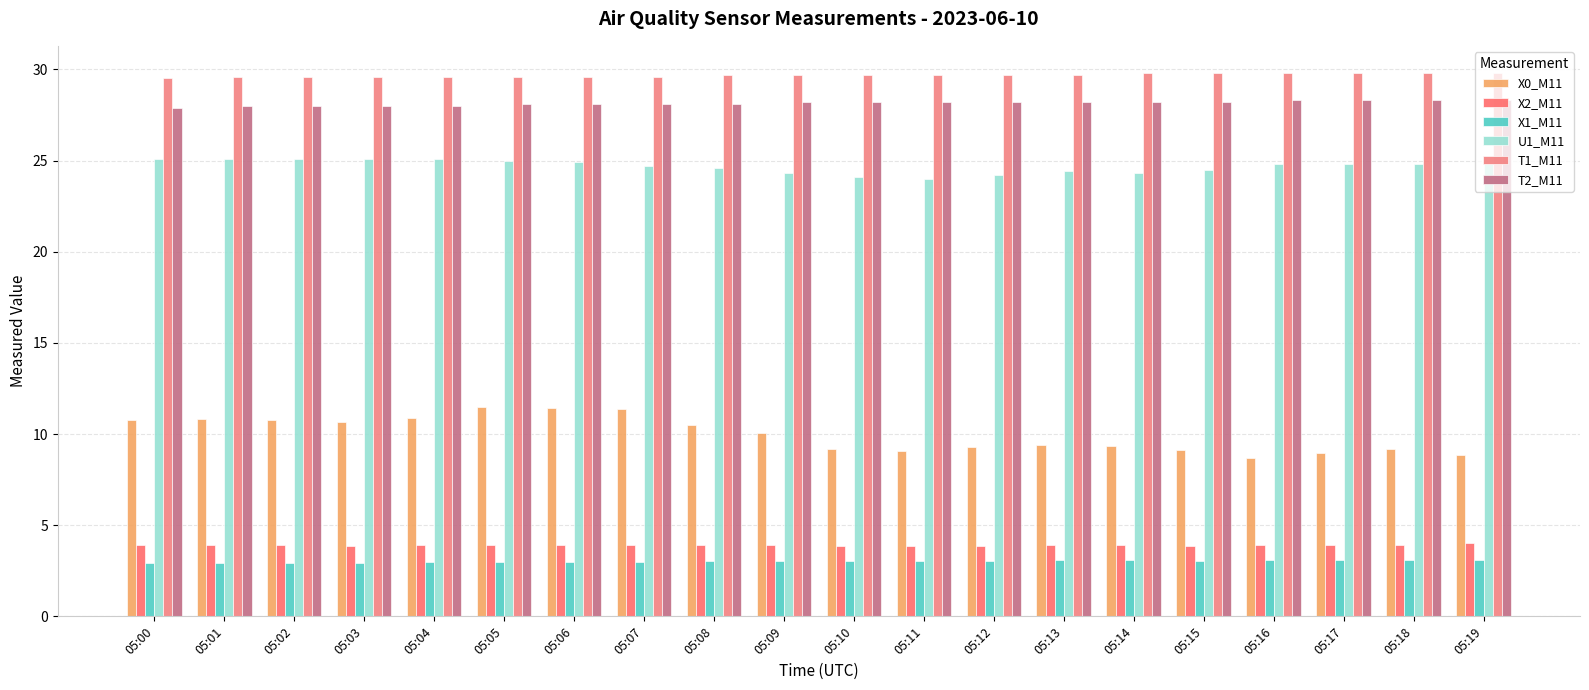

Reading left to right, transcribe all the data shown in this chart.

X0_M11: 10.8	10.8	10.8	10.7	10.9	11.5	11.4	11.4	10.5	10.1	9.2	9.1	9.3	9.4	9.3	9.1	8.7	9.0	9.2	8.9
X2_M11: 3.9	3.9	3.9	3.9	3.9	3.9	3.9	3.9	3.9	3.9	3.9	3.9	3.9	3.9	3.9	3.9	3.9	3.9	3.9	4.0
X1_M11: 2.9	2.9	3.0	3.0	3.0	3.0	3.0	3.0	3.0	3.0	3.0	3.0	3.1	3.1	3.1	3.1	3.1	3.1	3.1	3.1
U1_M11: 25.1	25.1	25.1	25.1	25.1	25.0	24.9	24.7	24.6	24.3	24.1	24.0	24.2	24.4	24.3	24.5	24.8	24.8	24.8	24.8
T1_M11: 29.5	29.6	29.6	29.6	29.6	29.6	29.6	29.6	29.7	29.7	29.7	29.7	29.7	29.7	29.8	29.8	29.8	29.8	29.8	29.8
T2_M11: 27.9	28.0	28.0	28.0	28.0	28.1	28.1	28.1	28.1	28.2	28.2	28.2	28.2	28.2	28.2	28.2	28.3	28.3	28.3	28.3